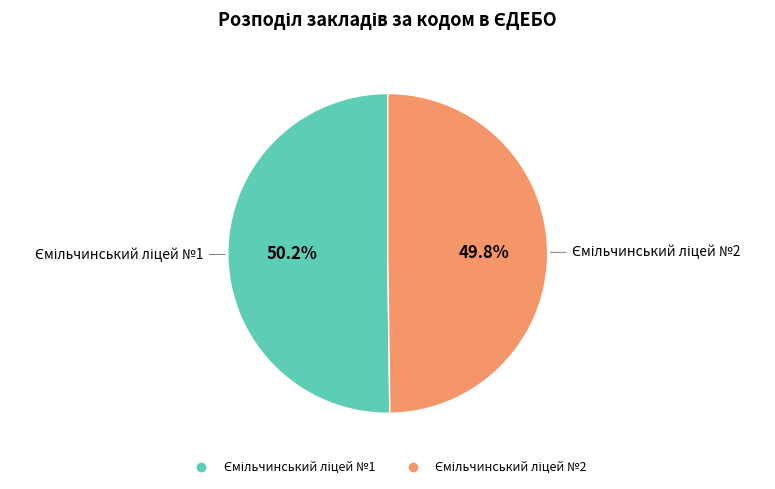

Does any single category account for the majority?

Yes